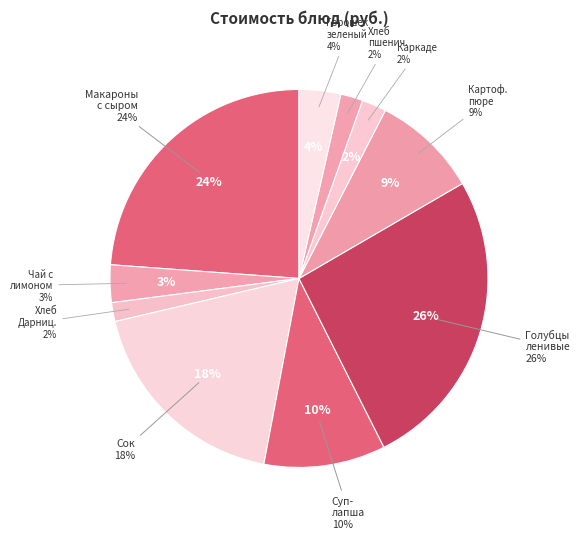

What is the largest slice in the pie chart?

Голубцы ленивые 100/50